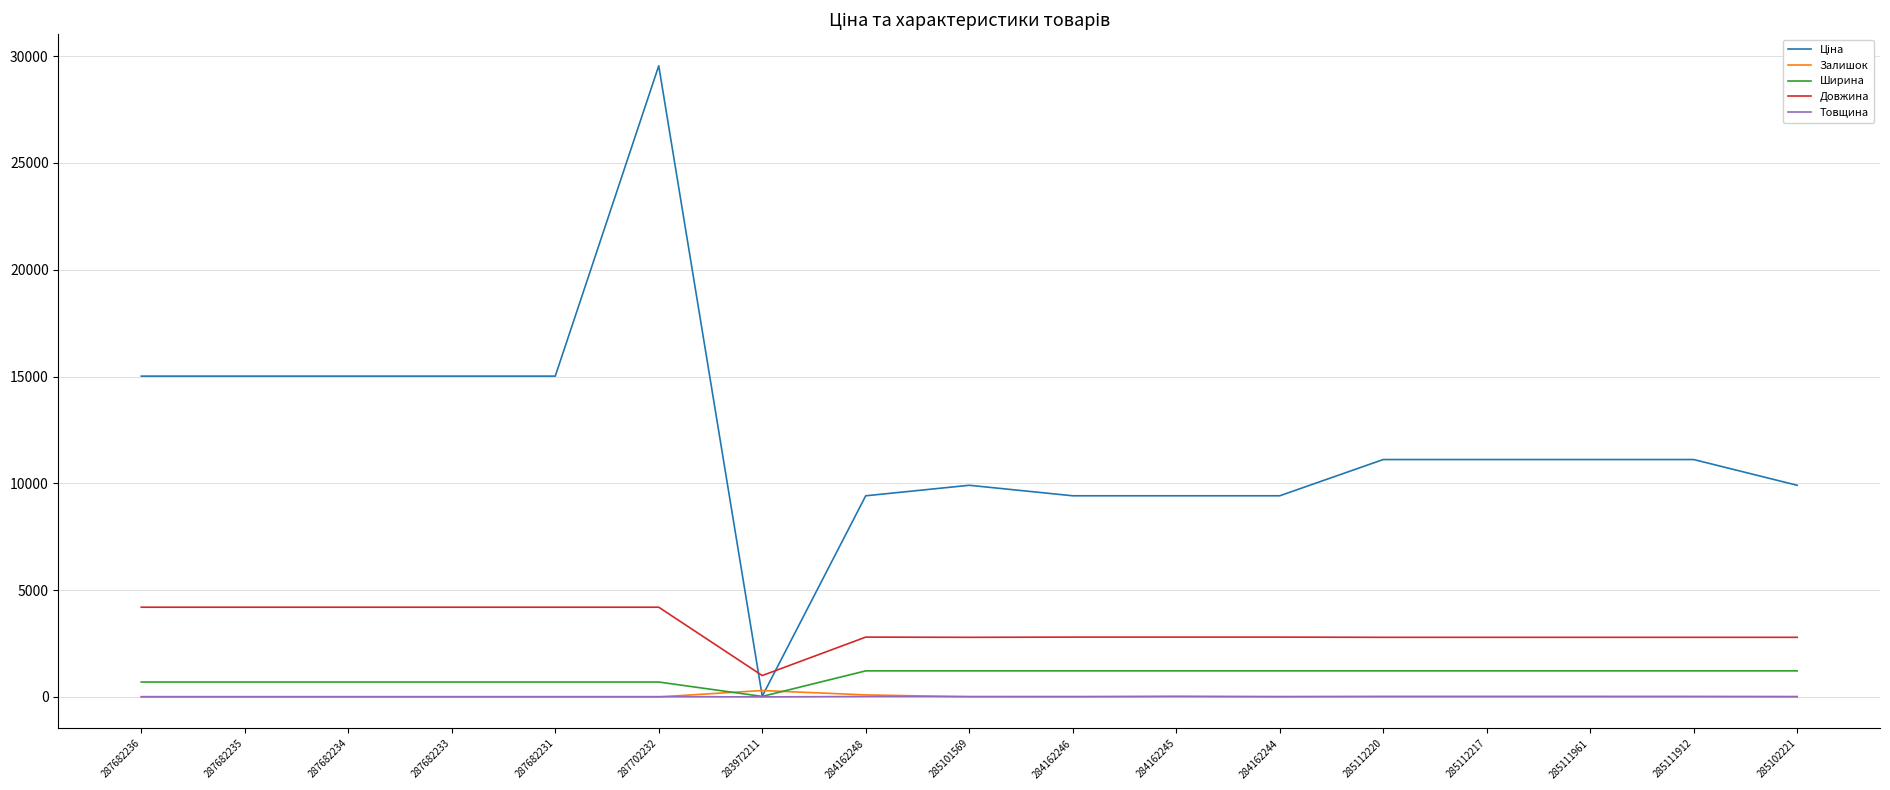

True or false: Товщина and Довжина cross at least once.

False